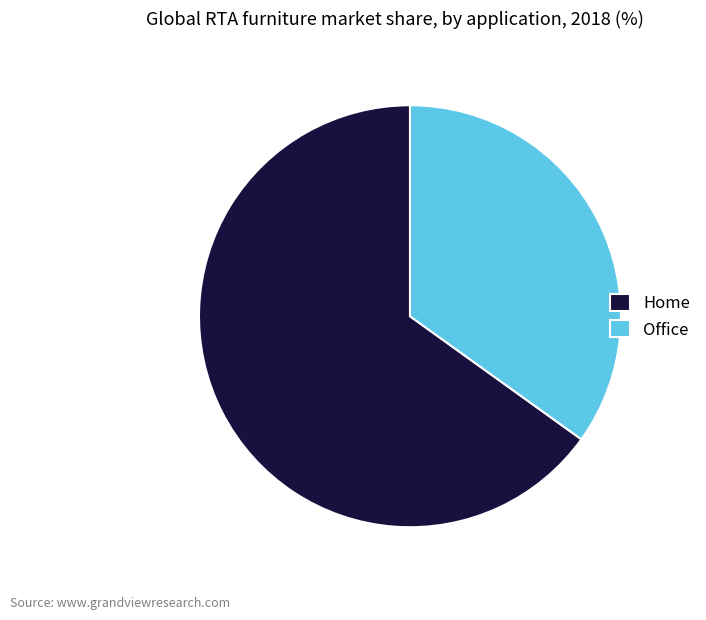

Which category has the biggest portion of the pie?

Home